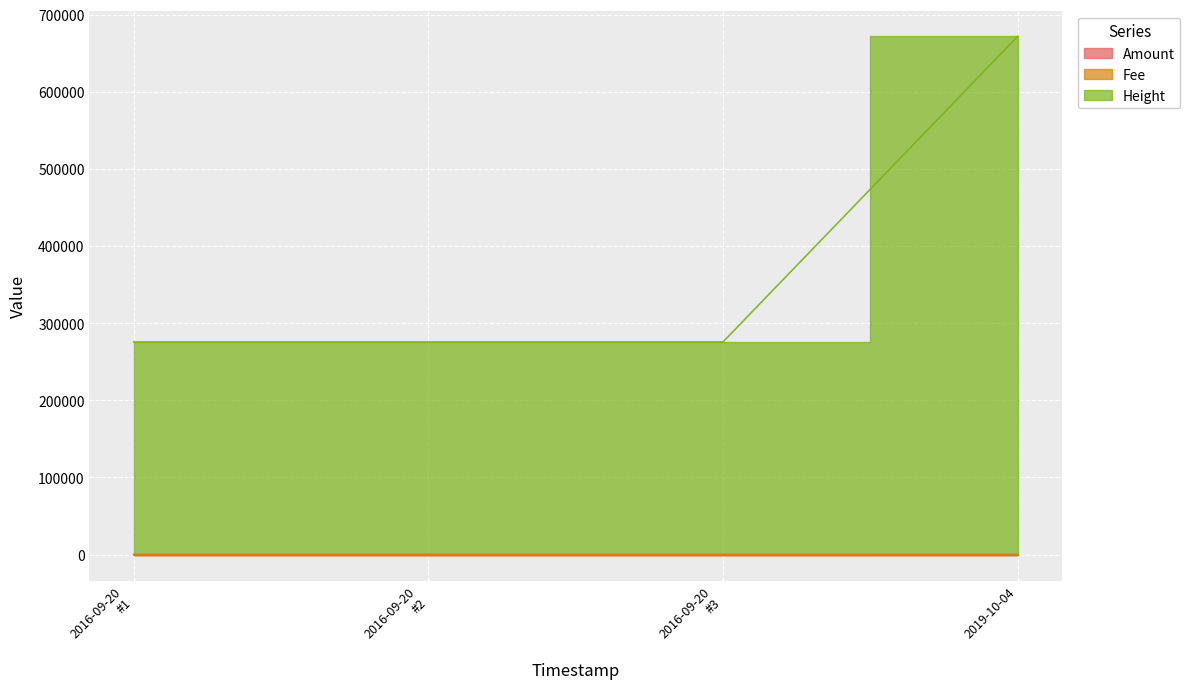

Reading right to left, what are all the values shown in this chart?

Amount: 0.0	10.0	5.0	5.0
Fee: 0.2	1.0	1.0	1.0
Height: 671802.0	275639.0	275639.0	275639.0